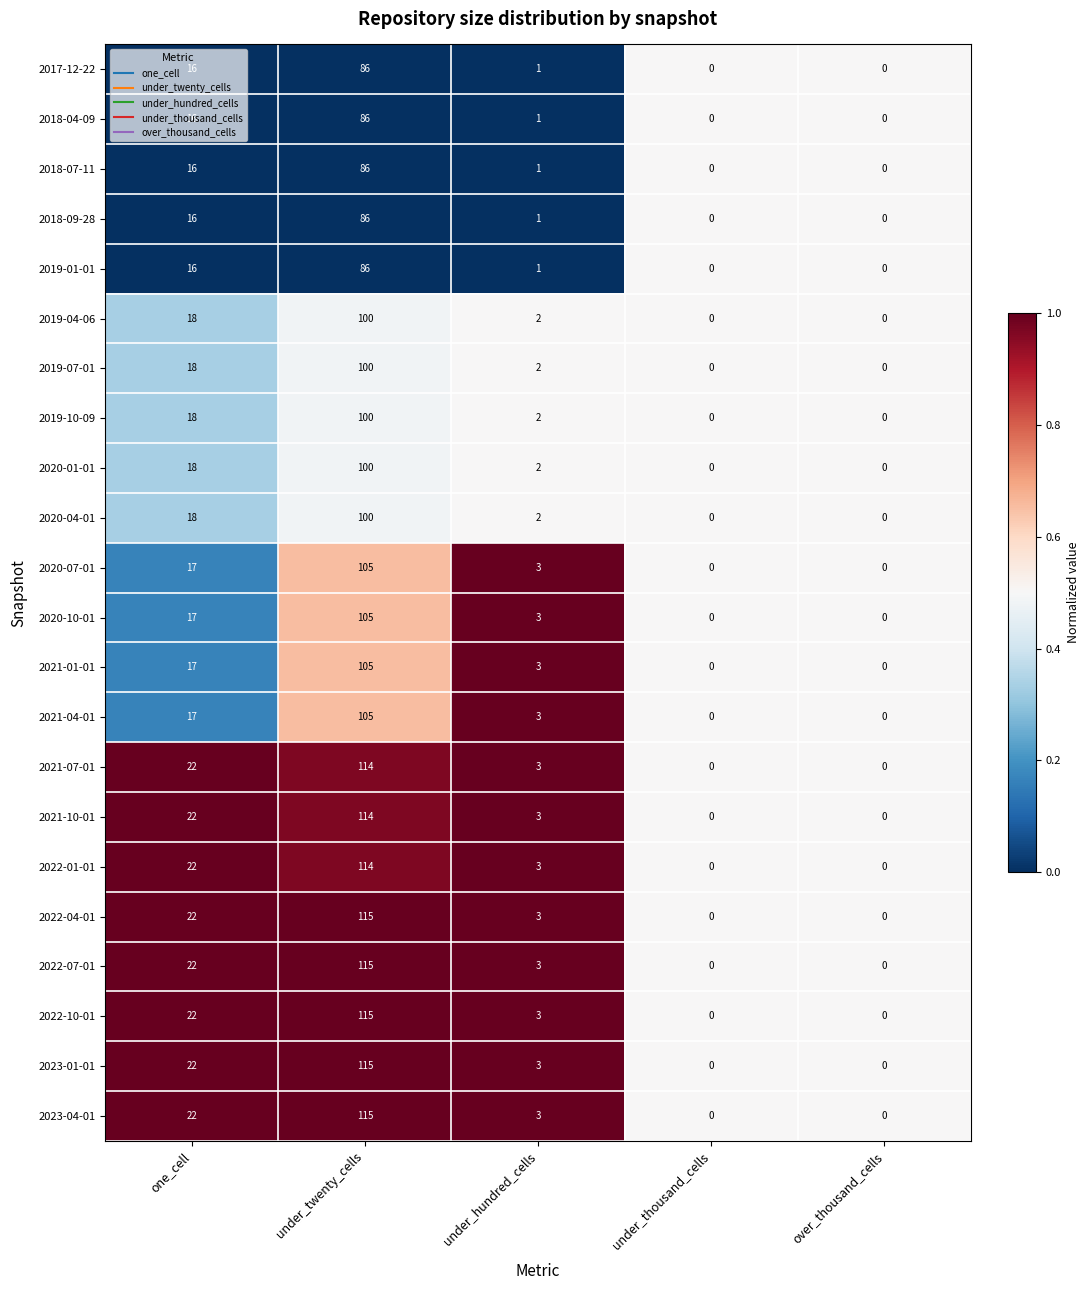

What is the average value of the 2022-10-01 series?

28